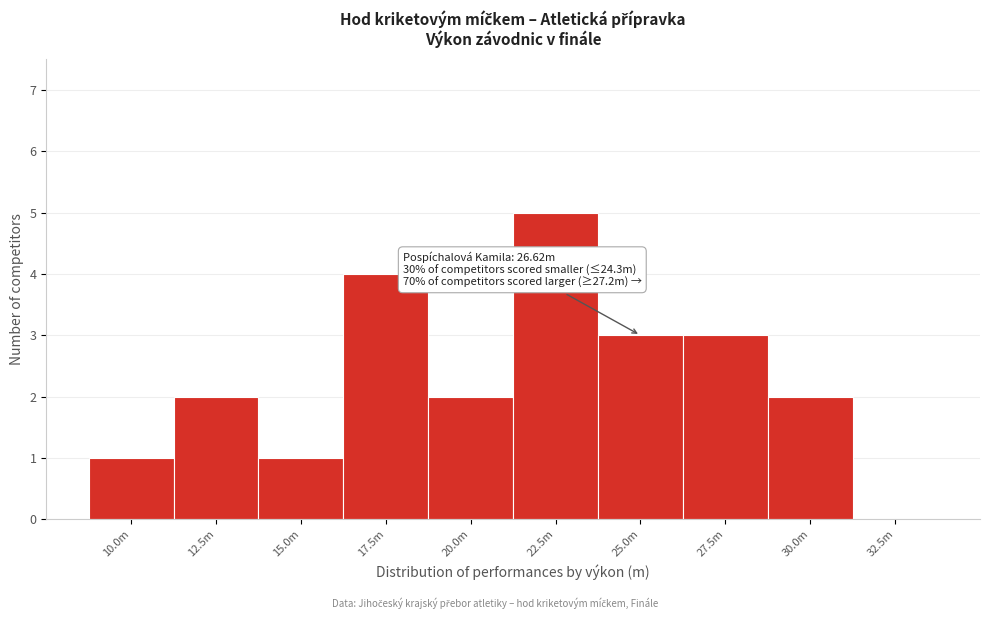

Reading right to left, list all the values displayed in this chart.

32.5m=0	30.0m=2	27.5m=3	25.0m=3	22.5m=5	20.0m=2	17.5m=4	15.0m=1	12.5m=2	10.0m=1